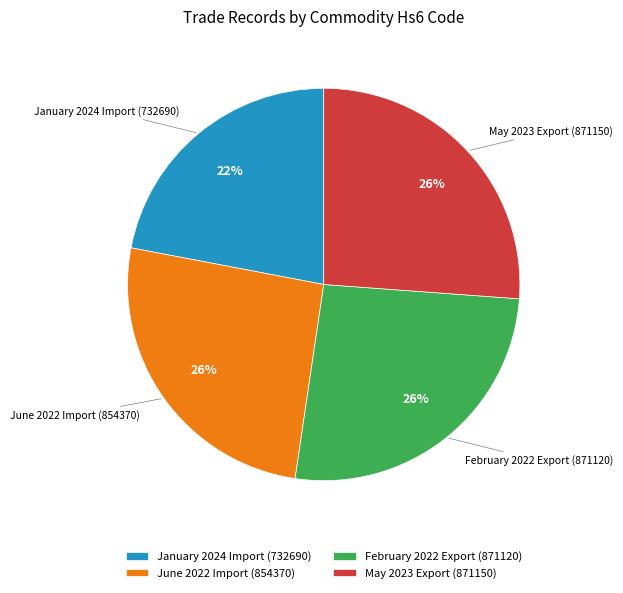

How many segments does this pie chart have?

4